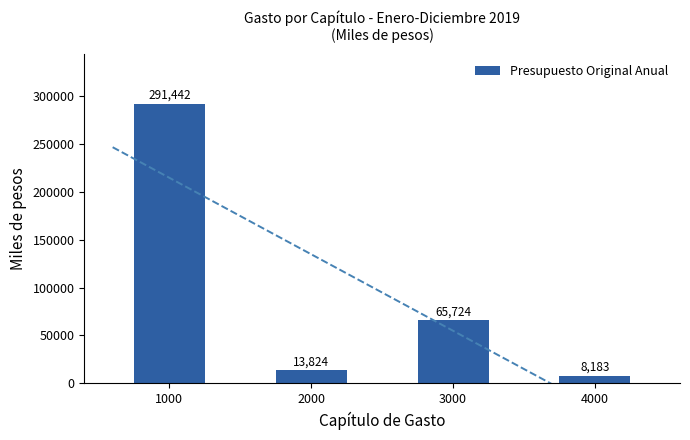

What is the value of the 2nd bar from the left?

13824.7